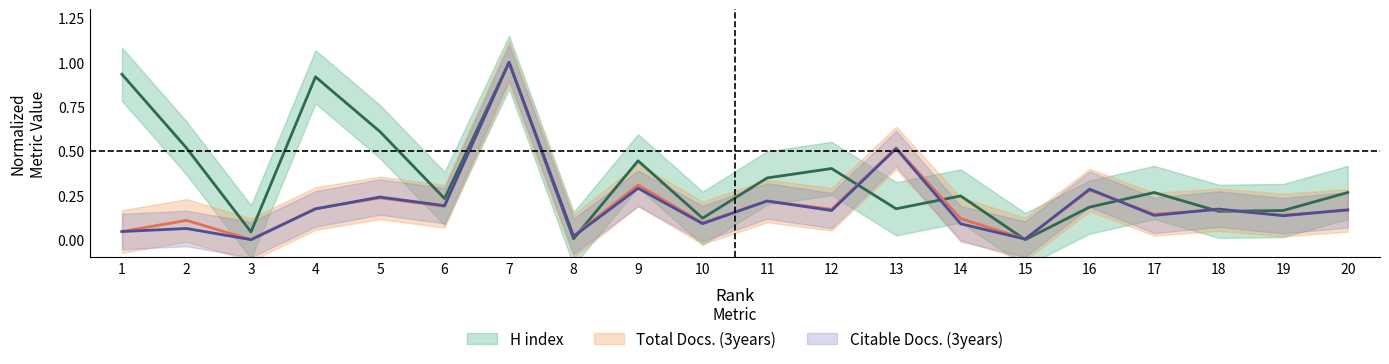

How many series are shown in this chart?

3